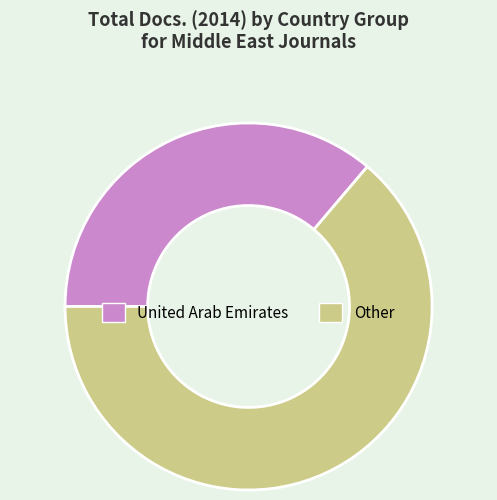

Which category has the smallest portion of the pie?

United Arab Emirates